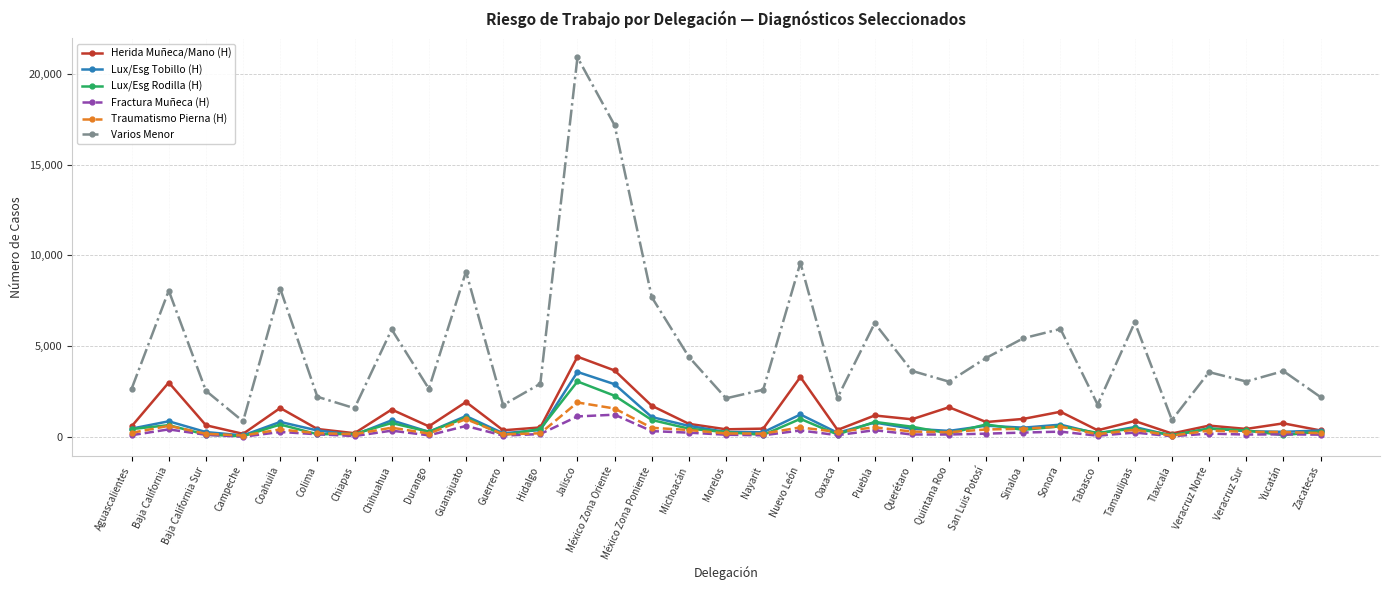

Read the Varios Menor value at Durango.

2664